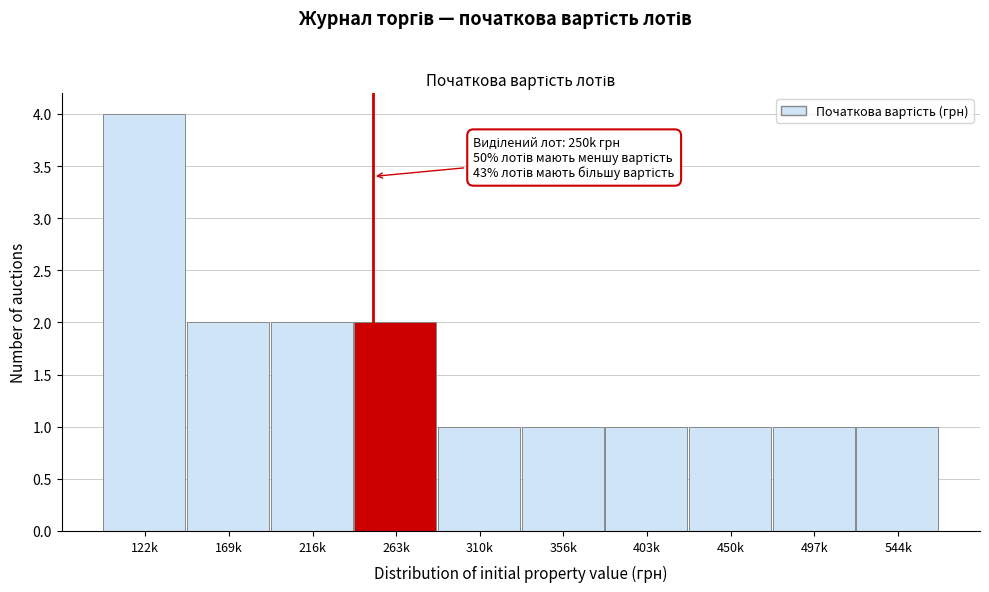

Reading right to left, transcribe all the data shown in this chart.

1	1	1	1	1	1	2	2	2	4